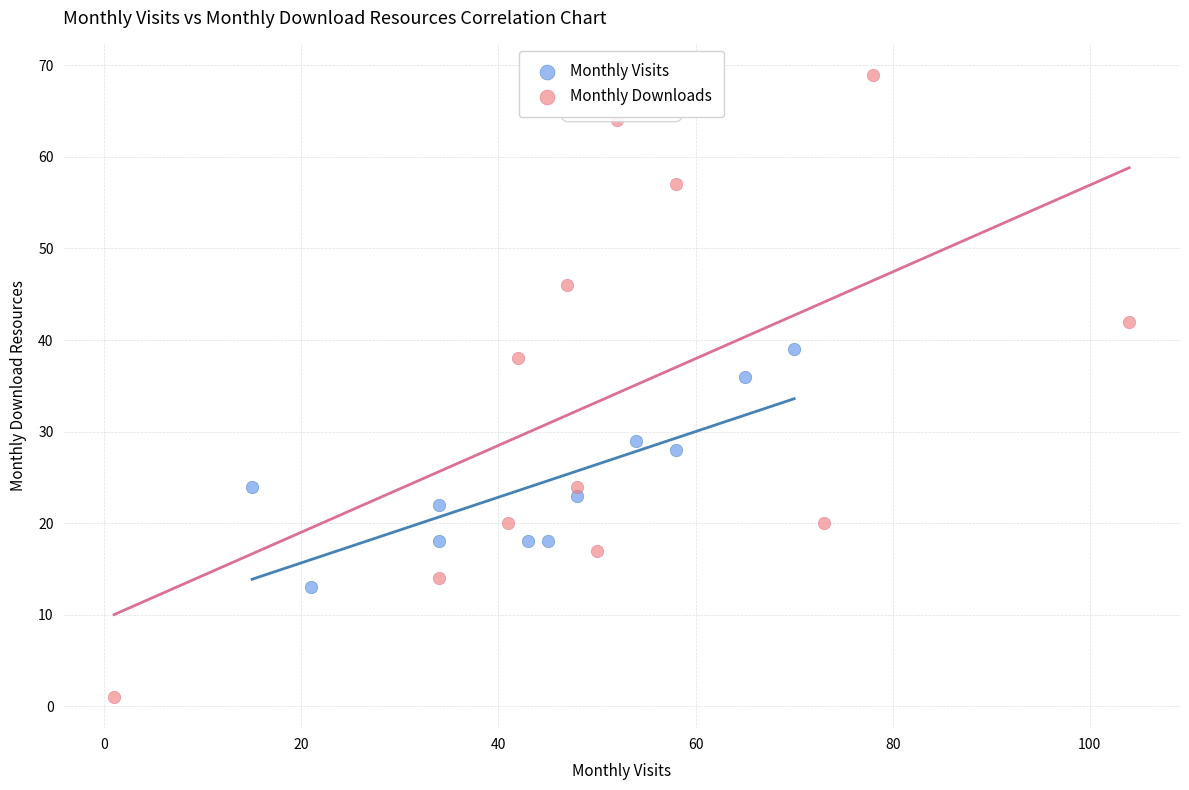

Which series contains the lowest Y value?

Monthly Downloads